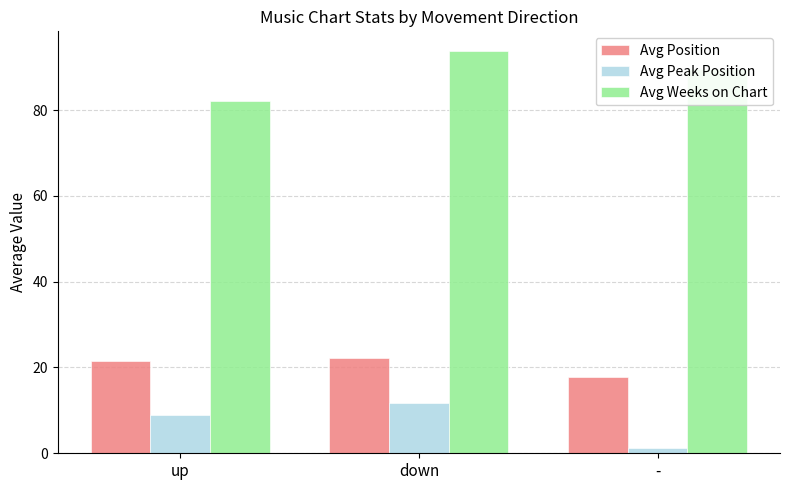

The Avg Position series shows 21.6 at up. True or false?

True